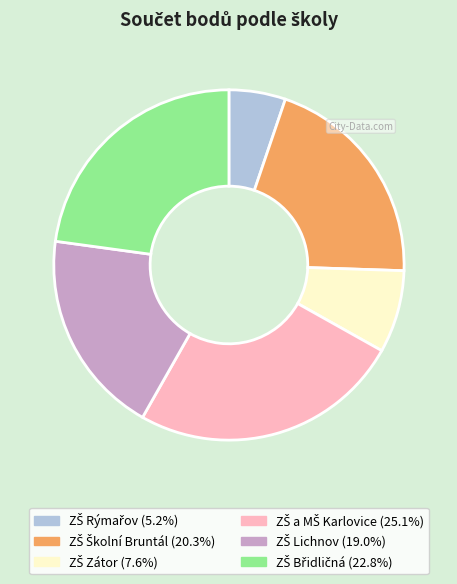

Is there any slice that represents more than half of the pie?

No